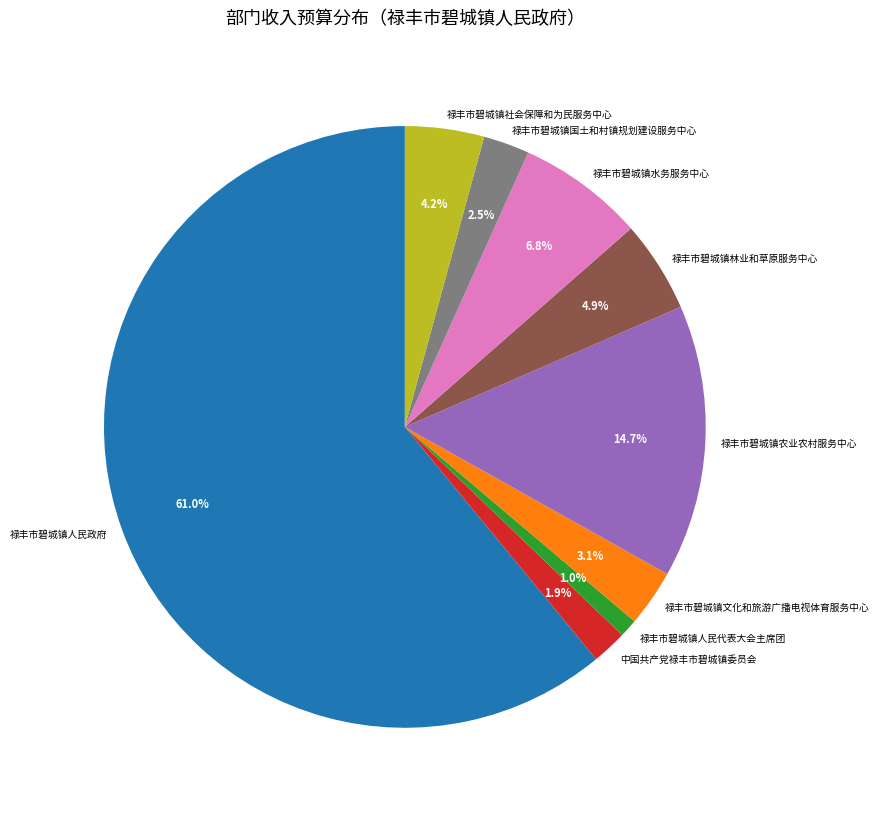

Is it true that 禄丰市碧城镇农业农村服务中心 is 26% of the pie?

False